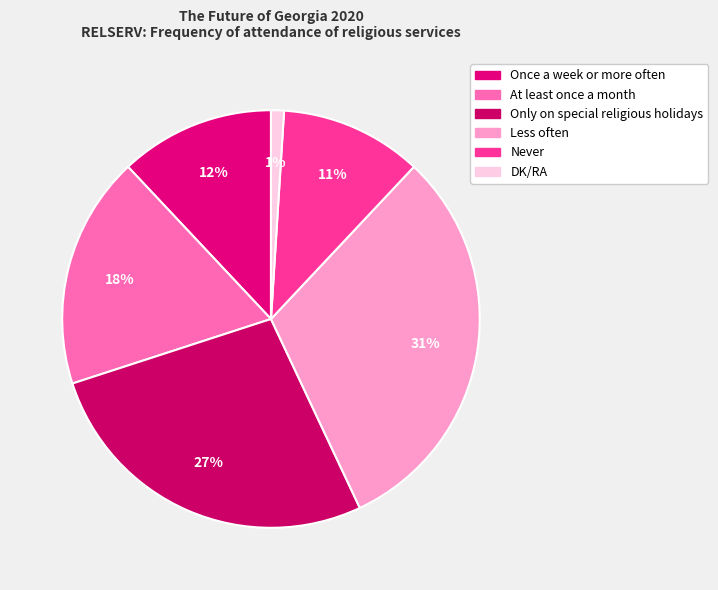

Is it true that Never is 11% of the pie?

True